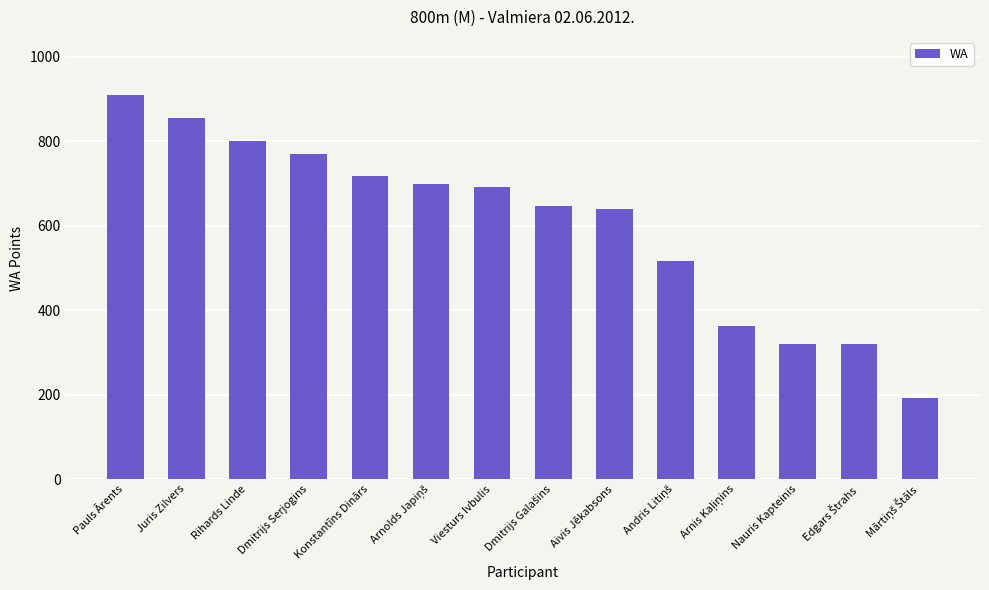

What is the difference between the maximum and second lowest values?

591